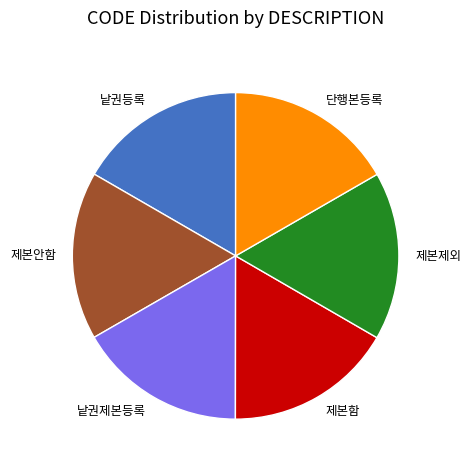

Approximately how many times larger is the value at 낱권제본등록 compared to 제본제외?

1.0